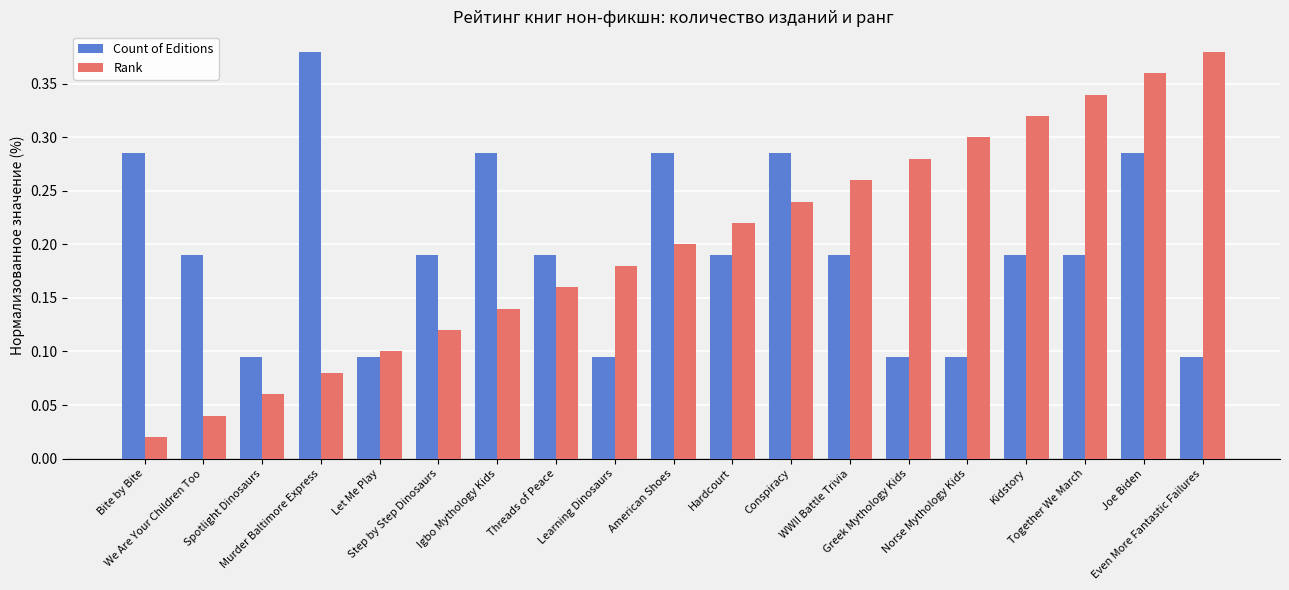

Between Murder Baltimore Express and Hardcourt, which series saw the biggest shift?

Count of Editions